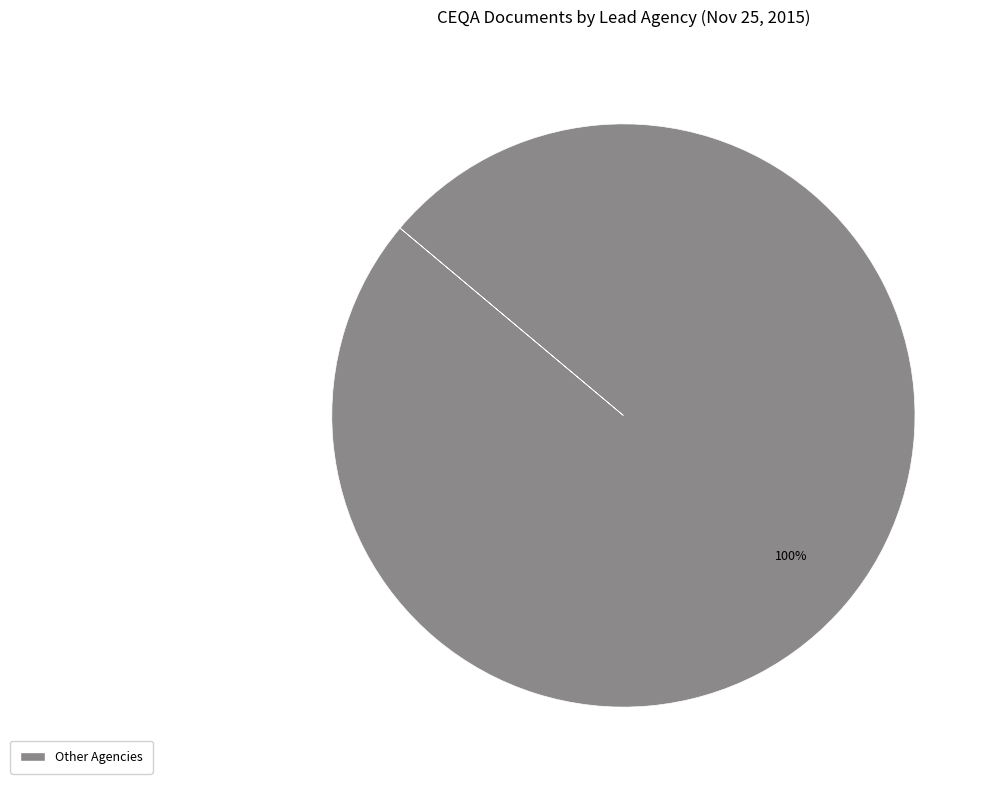

The Other Agencies slice represents 100% of the pie. True or false?

True